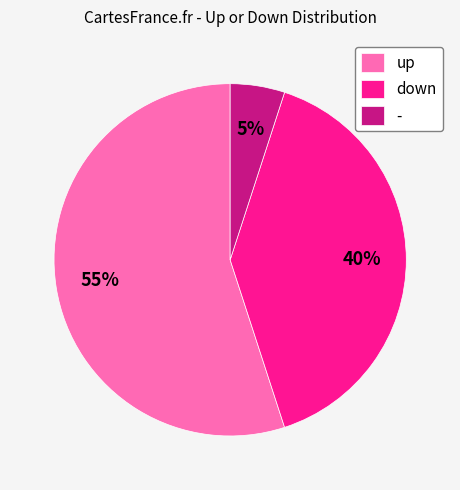

Is it true that up is 64% of the pie?

False